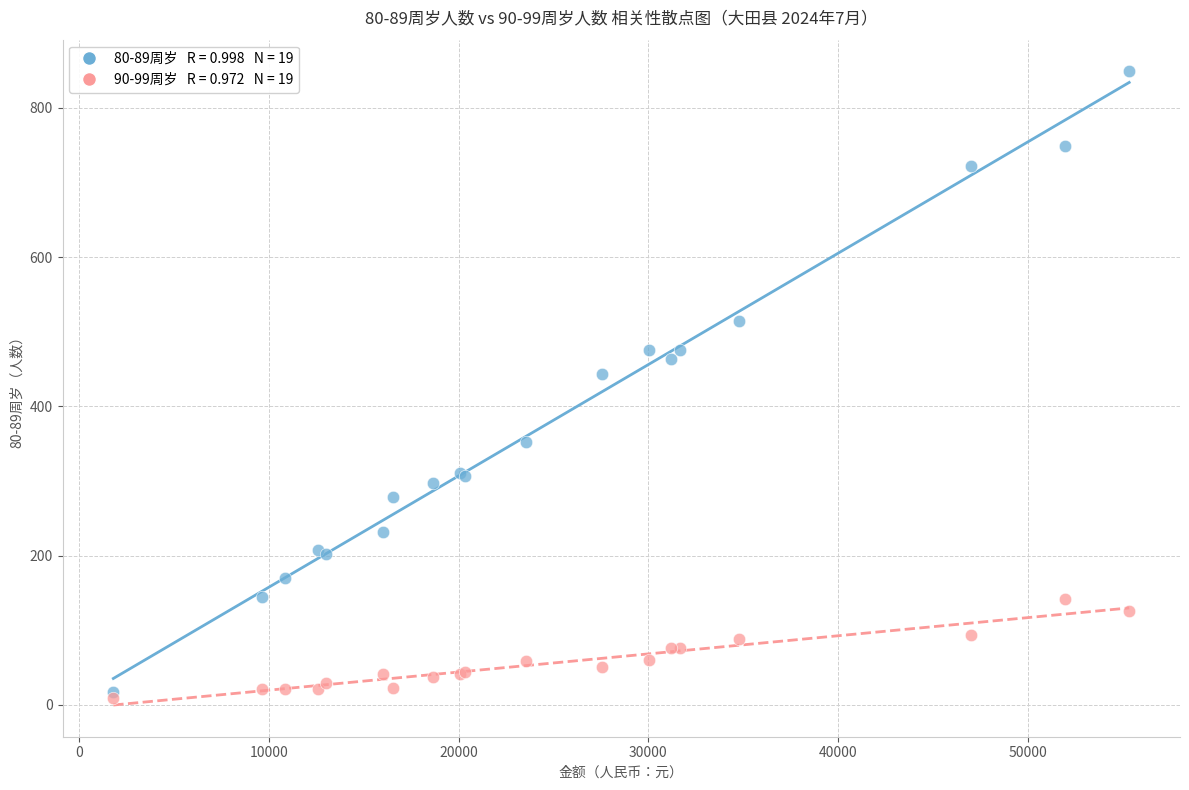

Across all series, what Y value is closest to 429?

443